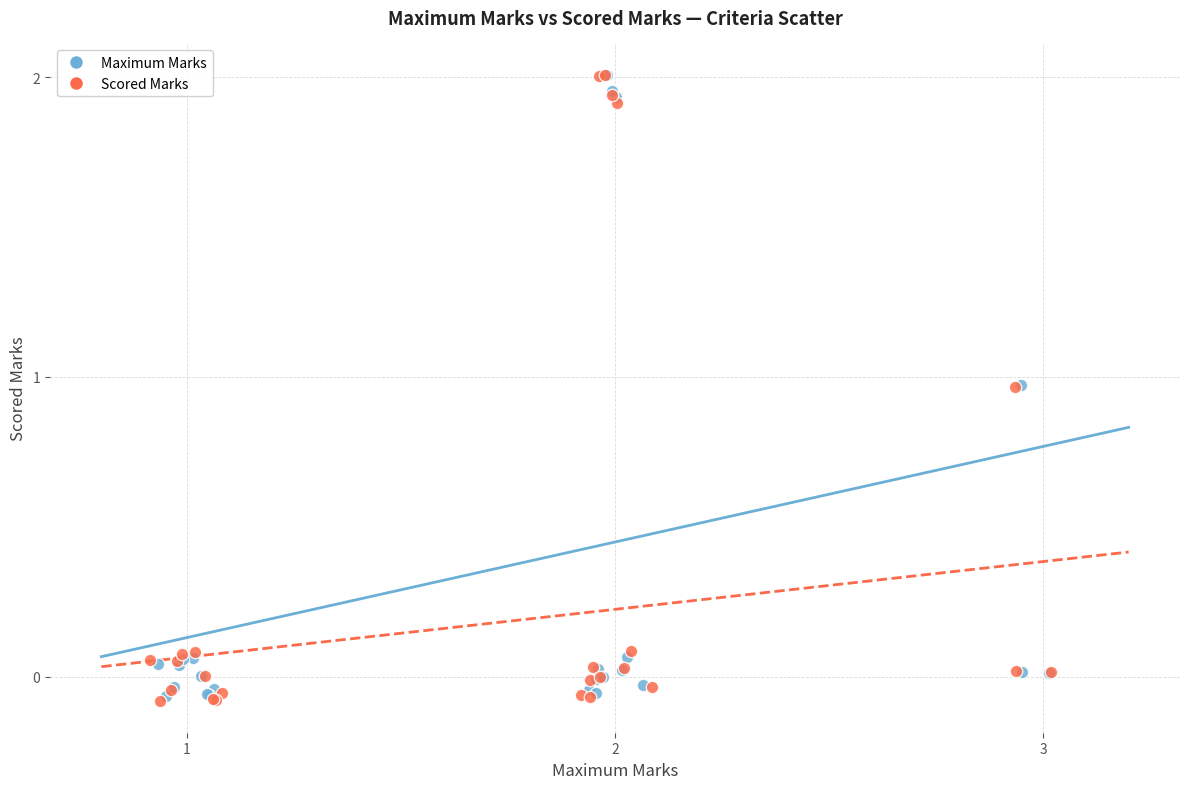

Which series has the widest spread of Y values?

Scored Marks